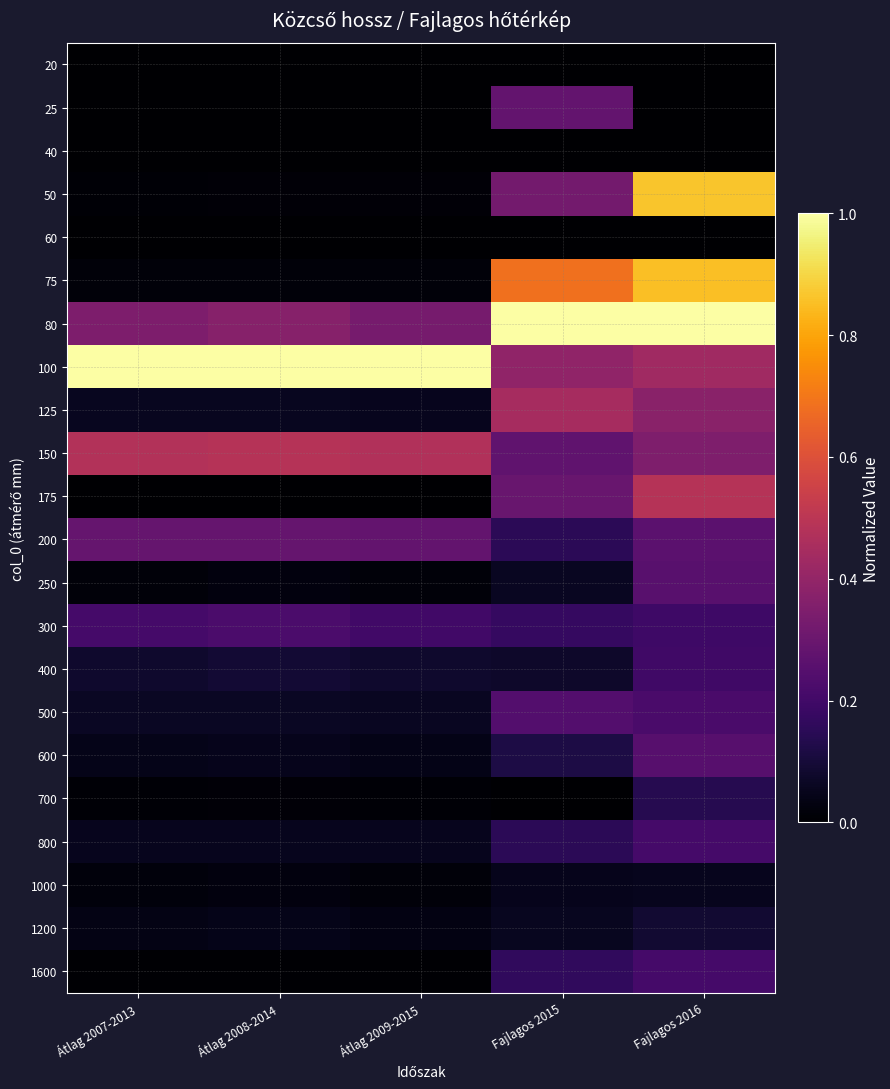

Reading left to right, what are all the values shown in this chart?

20: Átlag 2007-2013=0.0	Átlag 2008-2014=0.0	Átlag 2009-2015=0.0	Fajlagos 2015=0.0	Fajlagos 2016=0.0
25: Átlag 2007-2013=0.0	Átlag 2008-2014=0.0	Átlag 2009-2015=0.0	Fajlagos 2015=0.3	Fajlagos 2016=0.0
40: Átlag 2007-2013=0.0	Átlag 2008-2014=0.0	Átlag 2009-2015=0.0	Fajlagos 2015=0.0	Fajlagos 2016=0.0
50: Átlag 2007-2013=0.0	Átlag 2008-2014=0.0	Átlag 2009-2015=0.0	Fajlagos 2015=0.3	Fajlagos 2016=0.9
60: Átlag 2007-2013=0.0	Átlag 2008-2014=0.0	Átlag 2009-2015=0.0	Fajlagos 2015=0.0	Fajlagos 2016=0.0
75: Átlag 2007-2013=0.0	Átlag 2008-2014=0.0	Átlag 2009-2015=0.0	Fajlagos 2015=0.7	Fajlagos 2016=0.9
80: Átlag 2007-2013=0.3	Átlag 2008-2014=0.4	Átlag 2009-2015=0.3	Fajlagos 2015=1.0	Fajlagos 2016=1.0
100: Átlag 2007-2013=1.0	Átlag 2008-2014=1.0	Átlag 2009-2015=1.0	Fajlagos 2015=0.4	Fajlagos 2016=0.4
125: Átlag 2007-2013=0.1	Átlag 2008-2014=0.1	Átlag 2009-2015=0.1	Fajlagos 2015=0.4	Fajlagos 2016=0.4
150: Átlag 2007-2013=0.5	Átlag 2008-2014=0.5	Átlag 2009-2015=0.5	Fajlagos 2015=0.3	Fajlagos 2016=0.3
175: Átlag 2007-2013=0.0	Átlag 2008-2014=0.0	Átlag 2009-2015=0.0	Fajlagos 2015=0.3	Fajlagos 2016=0.5
200: Átlag 2007-2013=0.3	Átlag 2008-2014=0.3	Átlag 2009-2015=0.3	Fajlagos 2015=0.2	Fajlagos 2016=0.3
250: Átlag 2007-2013=0.0	Átlag 2008-2014=0.0	Átlag 2009-2015=0.0	Fajlagos 2015=0.1	Fajlagos 2016=0.3
300: Átlag 2007-2013=0.2	Átlag 2008-2014=0.2	Átlag 2009-2015=0.2	Fajlagos 2015=0.2	Fajlagos 2016=0.2
400: Átlag 2007-2013=0.1	Átlag 2008-2014=0.1	Átlag 2009-2015=0.1	Fajlagos 2015=0.1	Fajlagos 2016=0.2
500: Átlag 2007-2013=0.1	Átlag 2008-2014=0.1	Átlag 2009-2015=0.1	Fajlagos 2015=0.2	Fajlagos 2016=0.2
600: Átlag 2007-2013=0.0	Átlag 2008-2014=0.1	Átlag 2009-2015=0.0	Fajlagos 2015=0.1	Fajlagos 2016=0.3
700: Átlag 2007-2013=0.0	Átlag 2008-2014=0.0	Átlag 2009-2015=0.0	Fajlagos 2015=0.0	Fajlagos 2016=0.1
800: Átlag 2007-2013=0.1	Átlag 2008-2014=0.1	Átlag 2009-2015=0.1	Fajlagos 2015=0.2	Fajlagos 2016=0.2
1000: Átlag 2007-2013=0.0	Átlag 2008-2014=0.0	Átlag 2009-2015=0.0	Fajlagos 2015=0.0	Fajlagos 2016=0.1
1200: Átlag 2007-2013=0.0	Átlag 2008-2014=0.0	Átlag 2009-2015=0.0	Fajlagos 2015=0.1	Fajlagos 2016=0.1
1600: Átlag 2007-2013=0.0	Átlag 2008-2014=0.0	Átlag 2009-2015=0.0	Fajlagos 2015=0.2	Fajlagos 2016=0.2